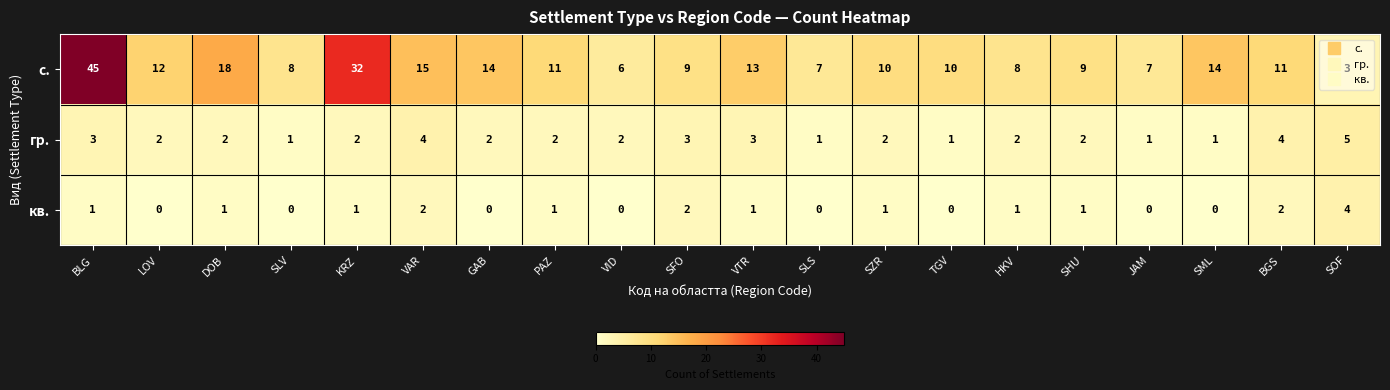

The кв. series shows 0 at LOV. True or false?

True